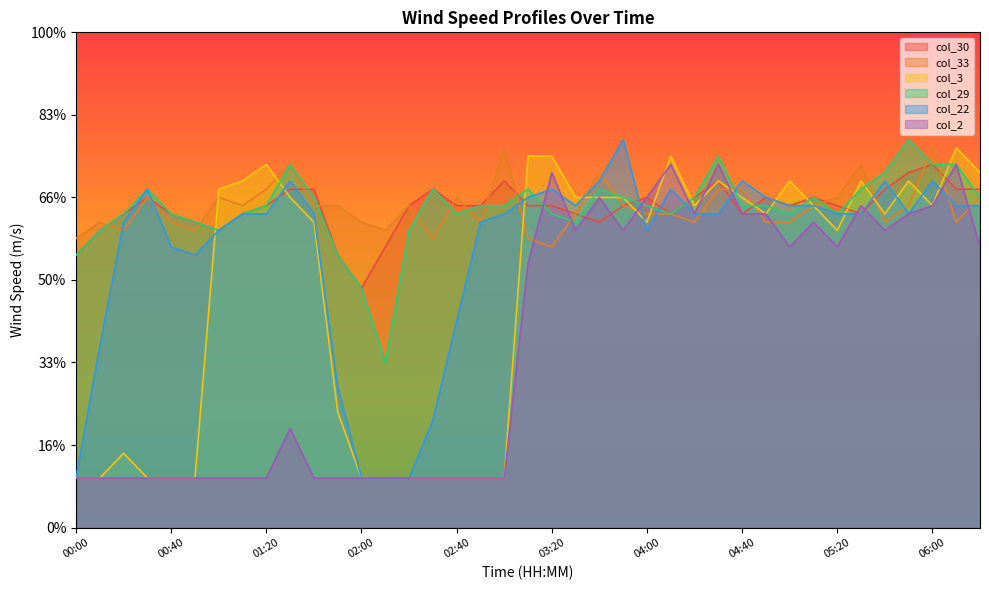

Is it true that col_2 equals 3.4 at 05:00?

True